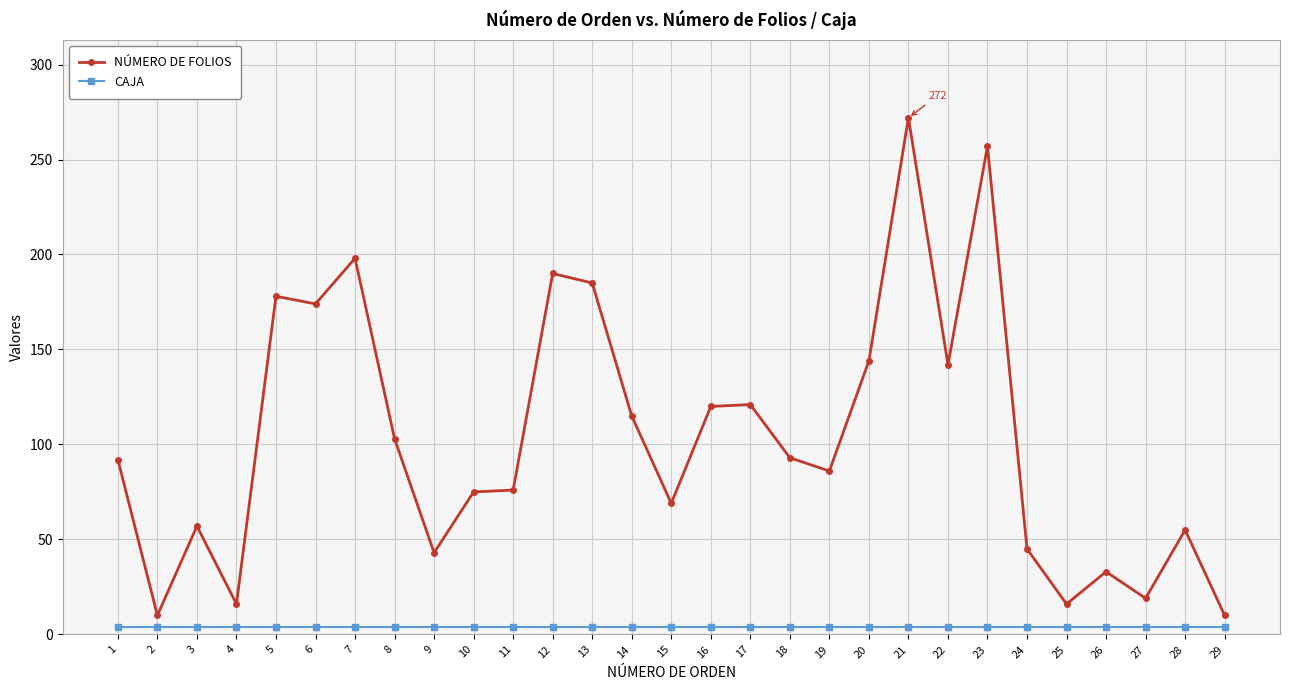

List the series in order of their peak value, lowest first.

CAJA, NÚMERO DE FOLIOS